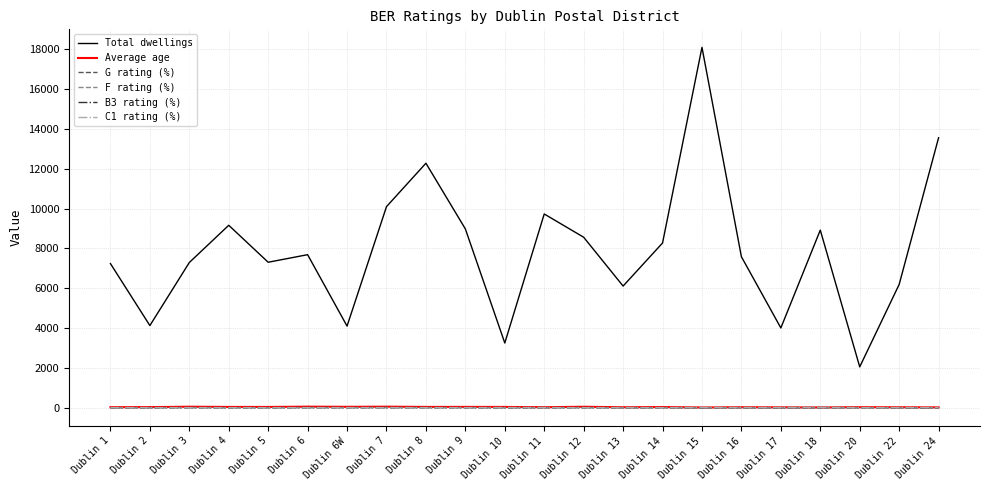

At which category does the chart reach its peak across all series?

Dublin 15